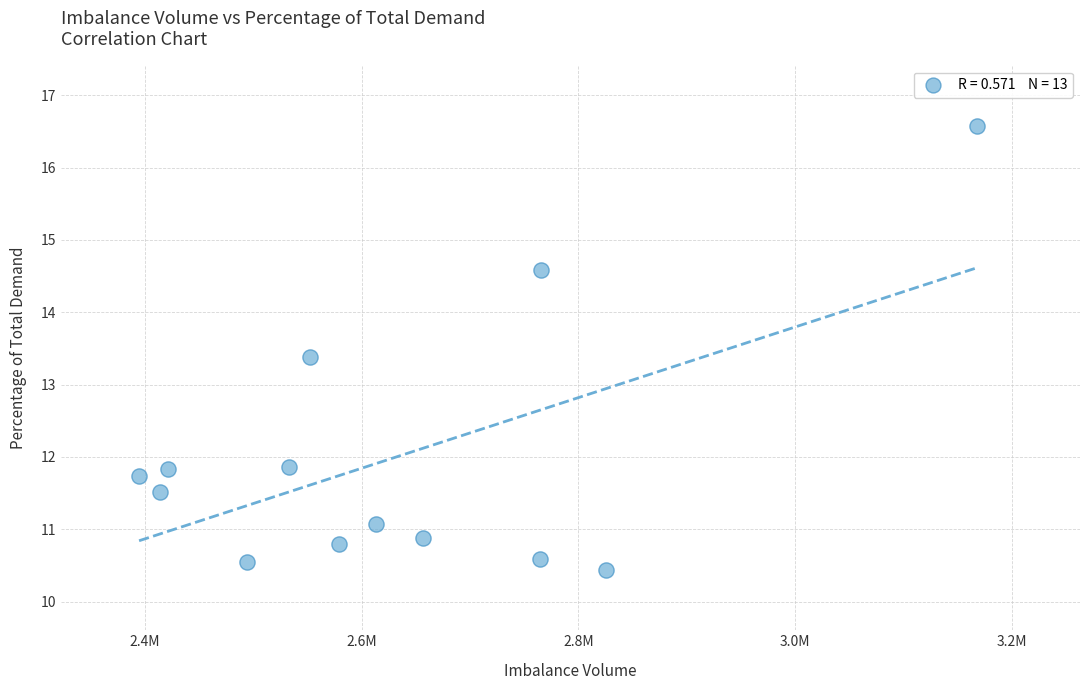

What is the range of X values (max minus min)?

773390.4